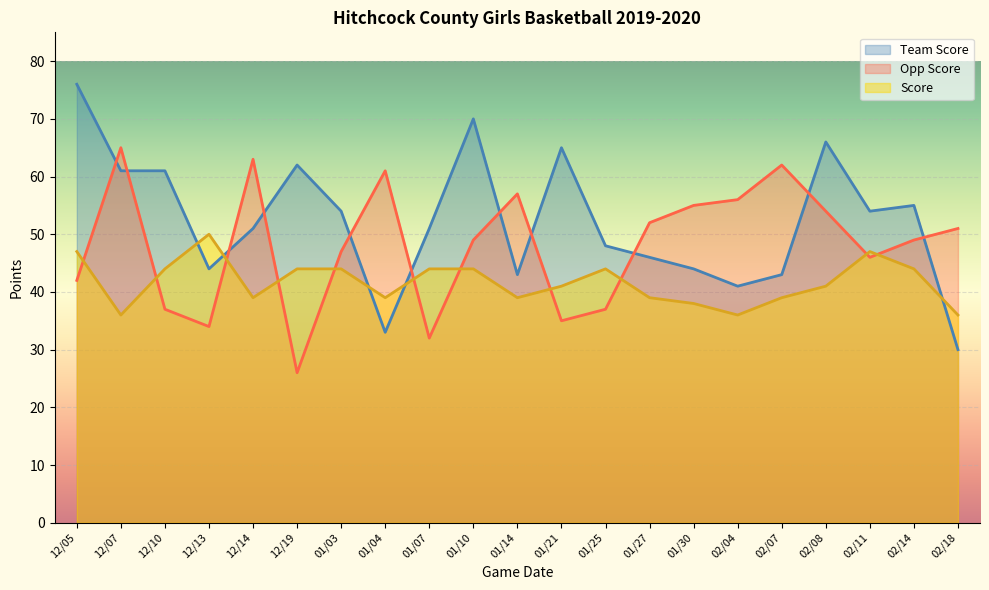

What is the difference between the second highest and second lowest values in the Team Score series?

37